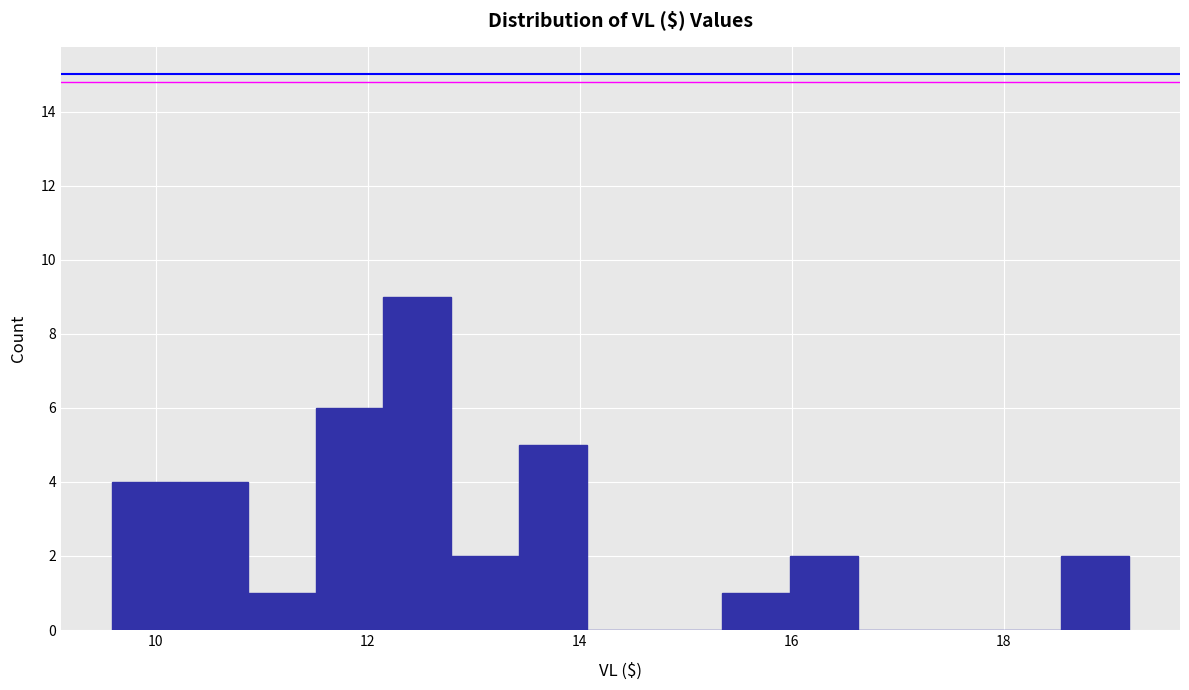

Around what value on the x-axis is the tallest bar? Give the approximate position of its centre, as read against the axis.

12.4